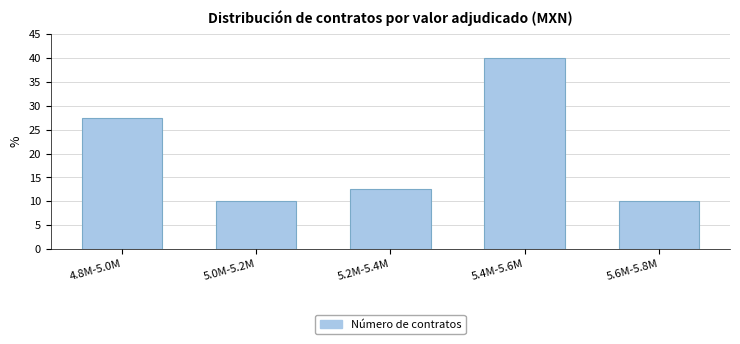

Reading left to right, extract all data points from this chart.

4.8M-5.0M=27.5	5.0M-5.2M=10.0	5.2M-5.4M=12.5	5.4M-5.6M=40.0	5.6M-5.8M=10.0